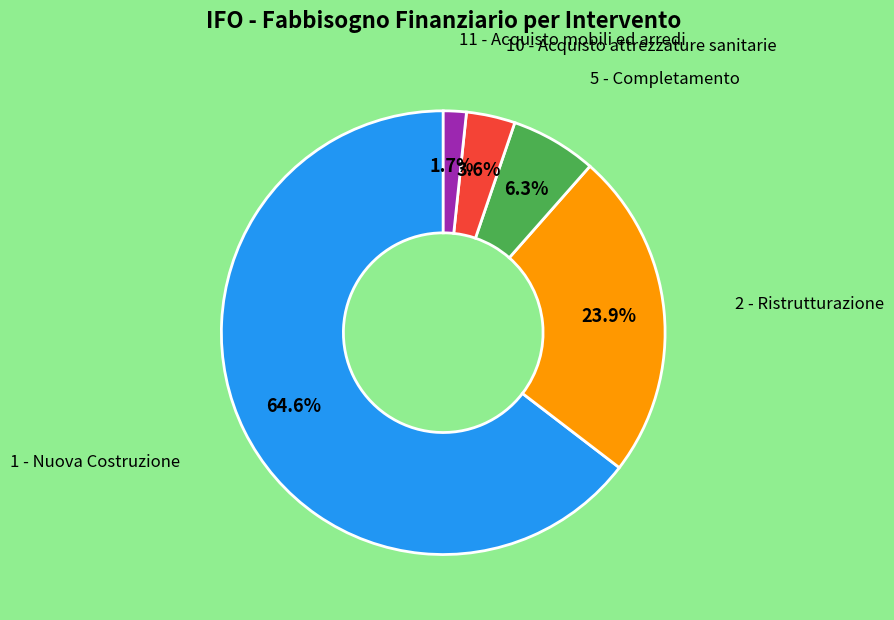

Between 10 - Acquisto attrezzature sanitarie and 5 - Completamento, which is larger?

5 - Completamento